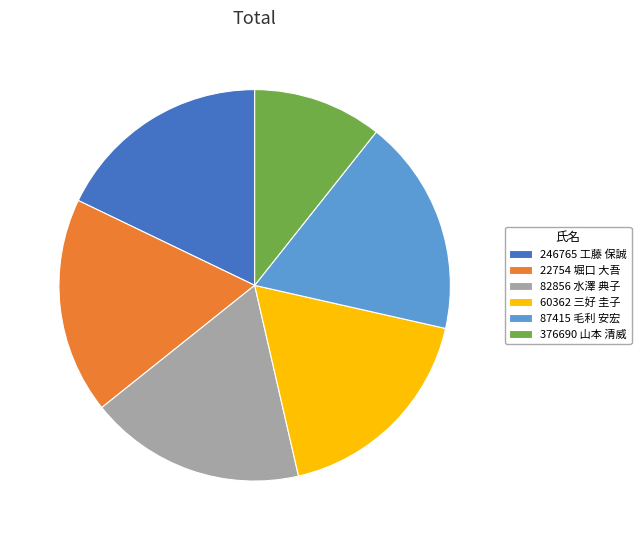

The 22754 堀口 大吾 slice represents 18% of the pie. True or false?

True